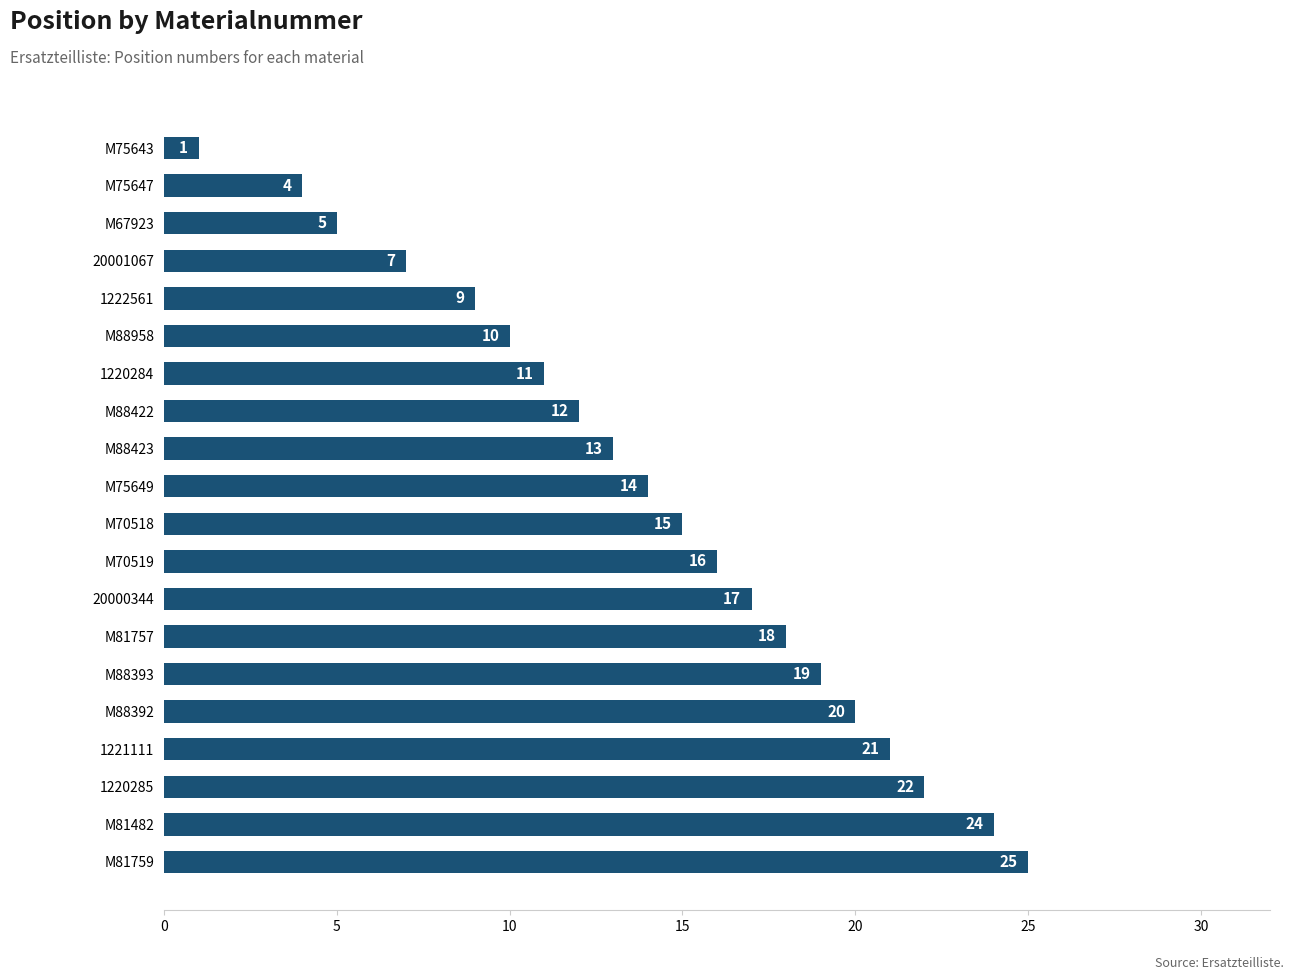

What is the difference between the values at M75647 and M81759?

21